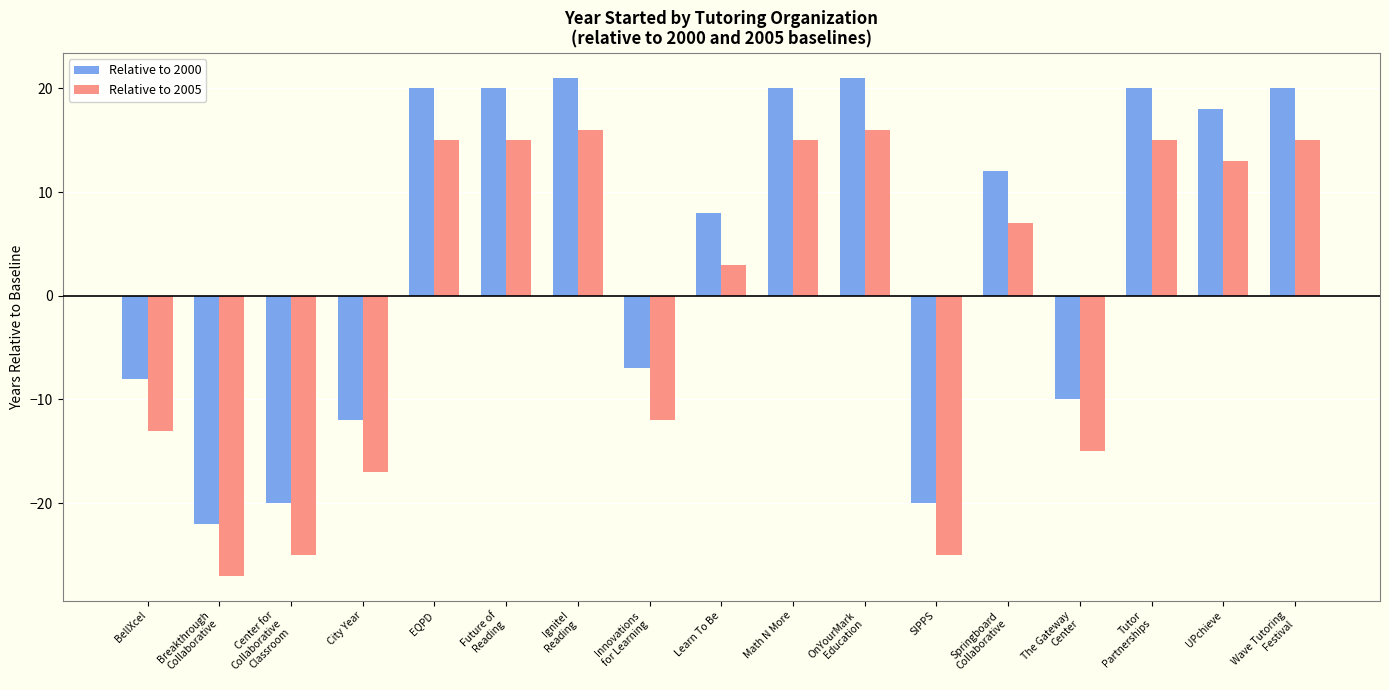

What is the label of the 17th bar from the left?

Wave Tutoring
Festival